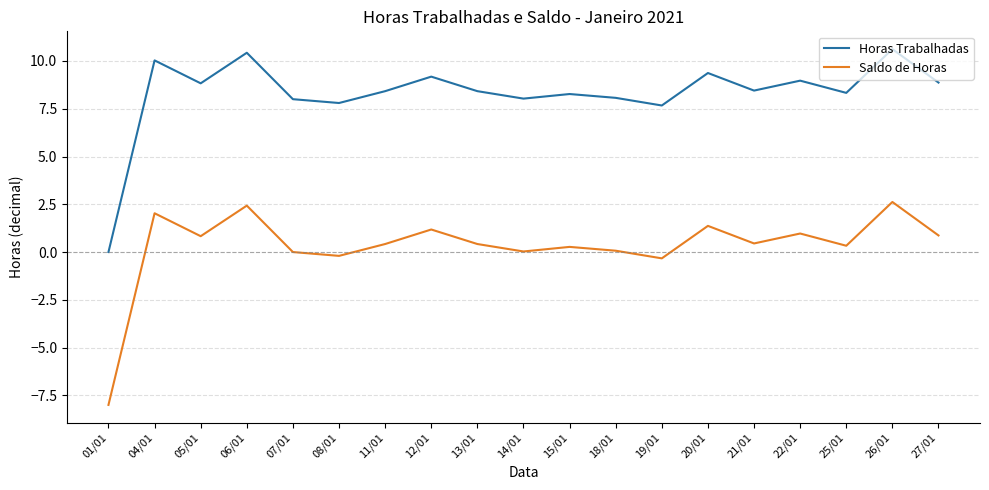

Is the value of Saldo de Horas at 15/01 greater than the value of Horas Trabalhadas at 22/01?

No